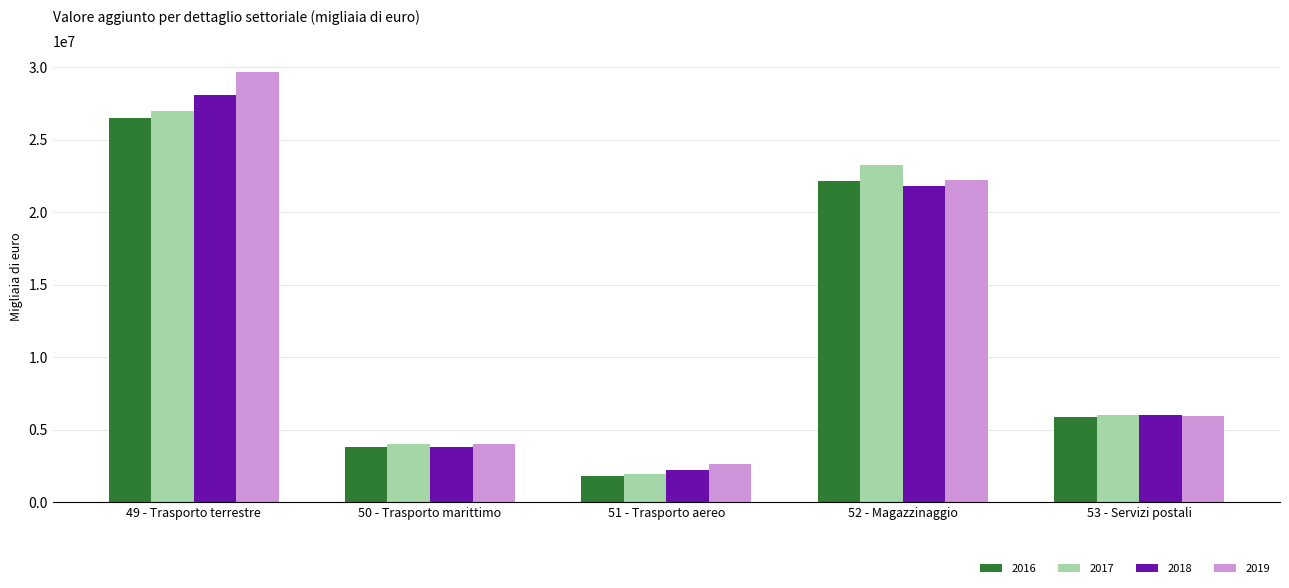

Rank the categories by 2018 value from lowest to highest.

51 - Trasporto aereo, 50 - Trasporto marittimo, 53 - Servizi postali, 52 - Magazzinaggio, 49 - Trasporto terrestre